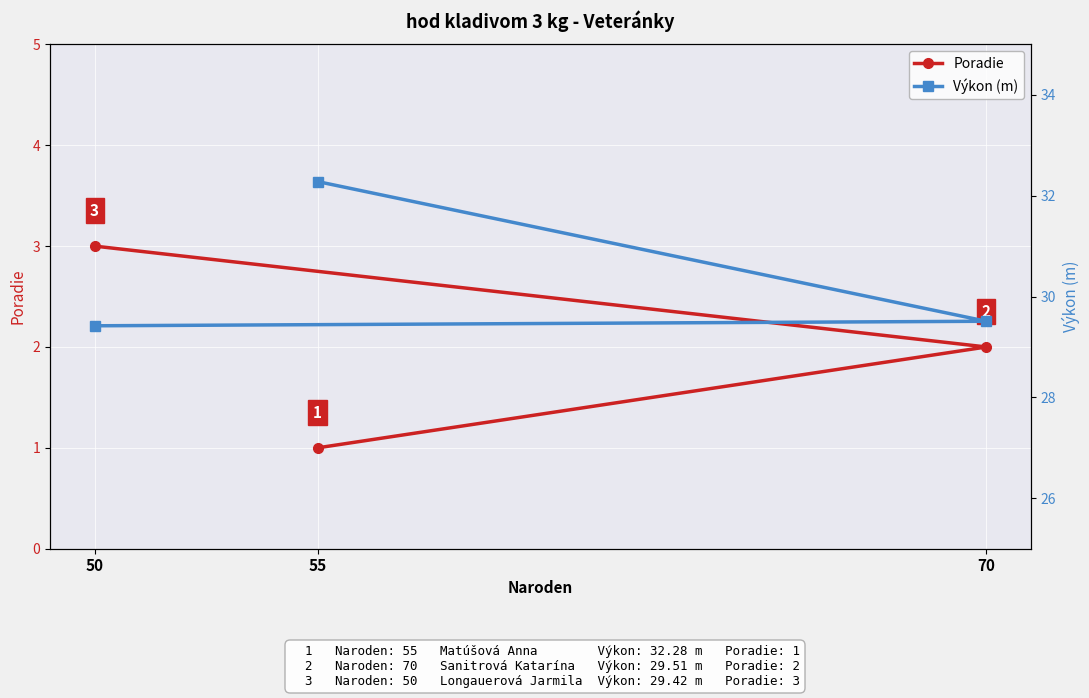

Which series has the largest total across all categories?

Výkon (m)